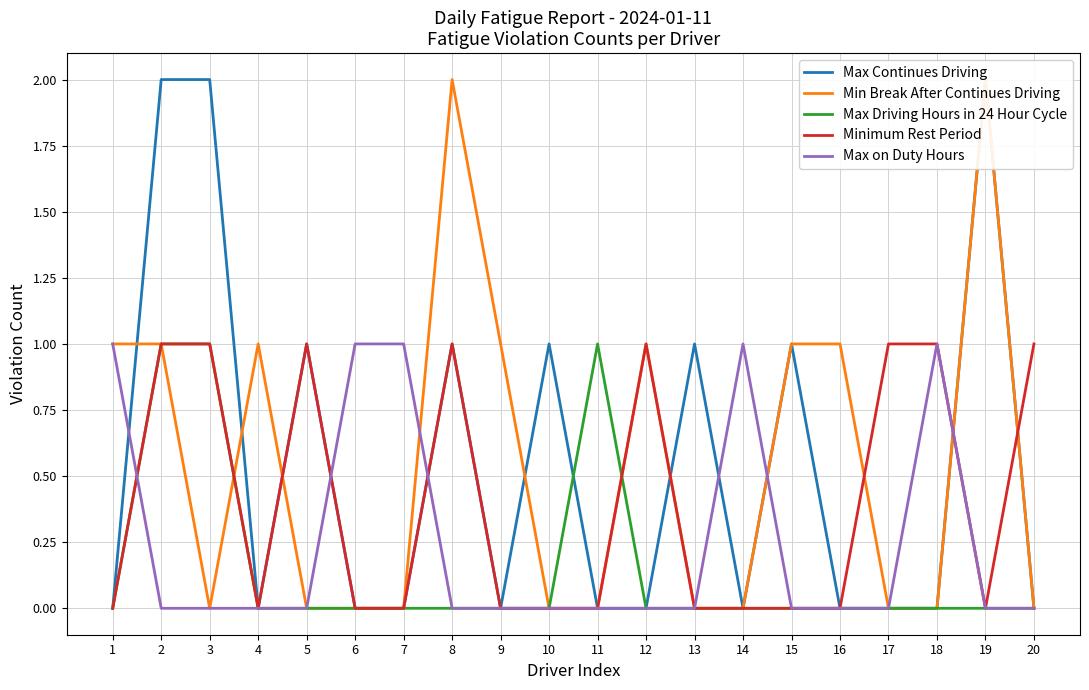

Between 4 and 13, which is larger?

13